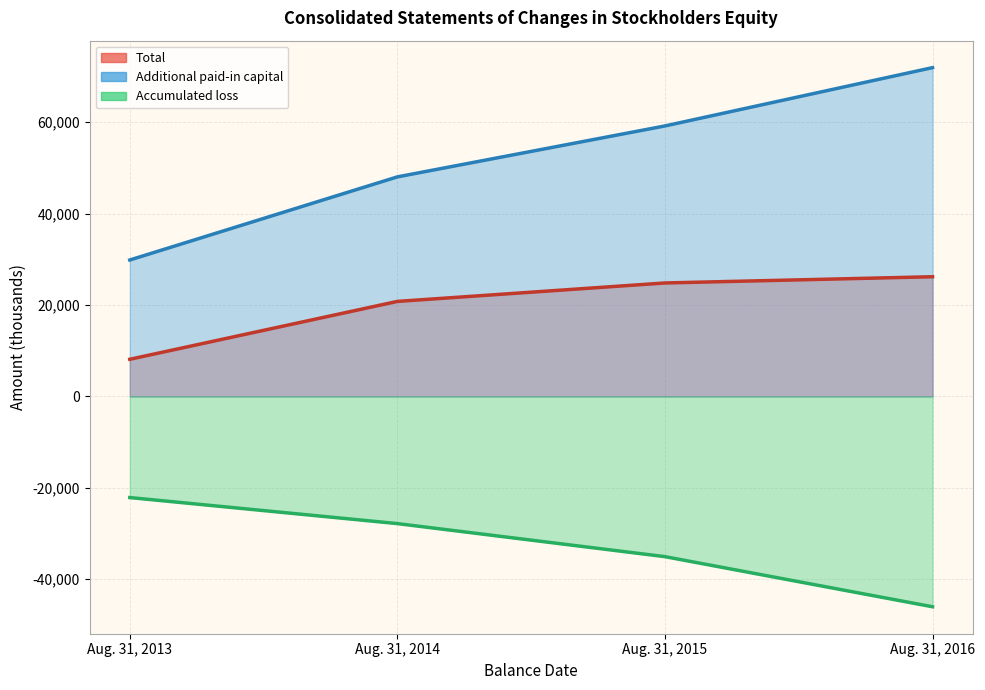

True or false: Additional paid-in capital and Total intersect in this chart.

False